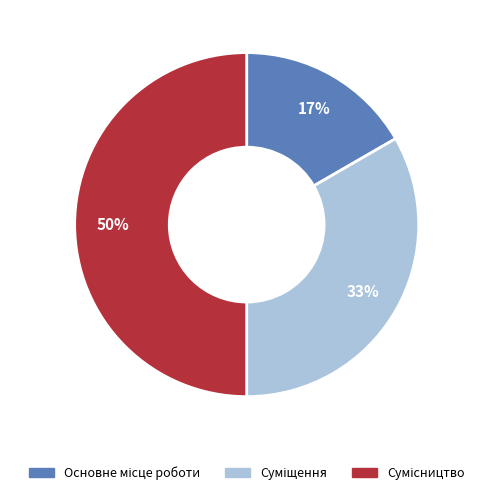

Count the number of slices in the pie.

3